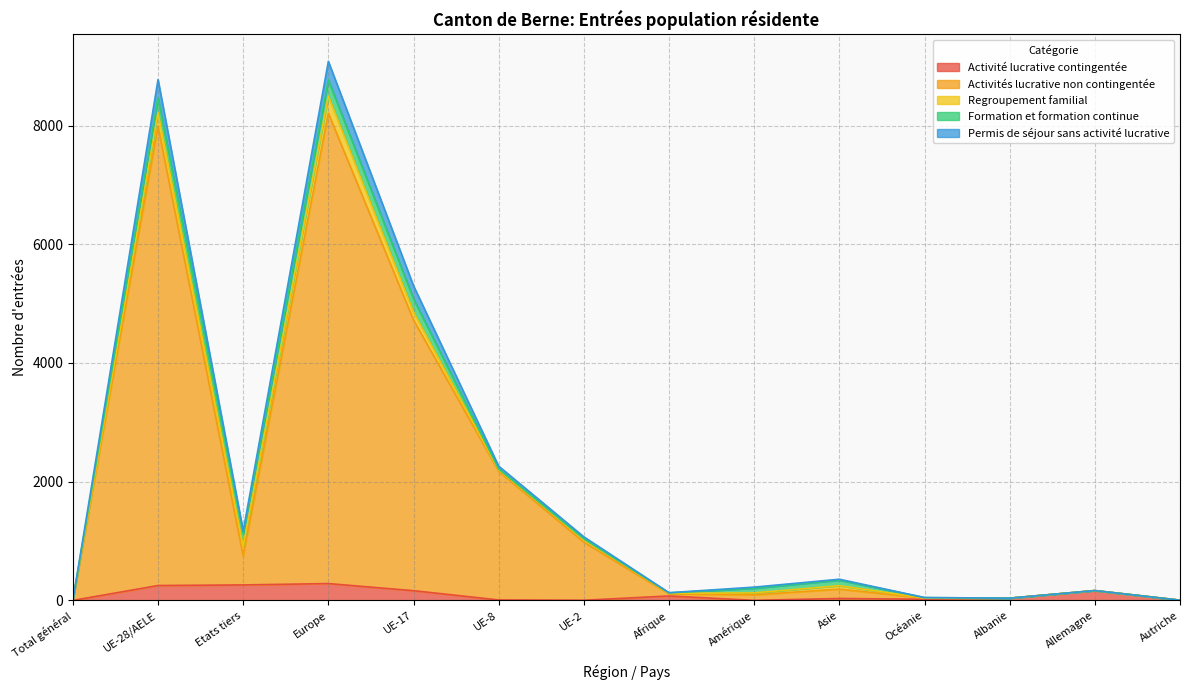

What is the average value of the Activité lucrative contingentée series?

93